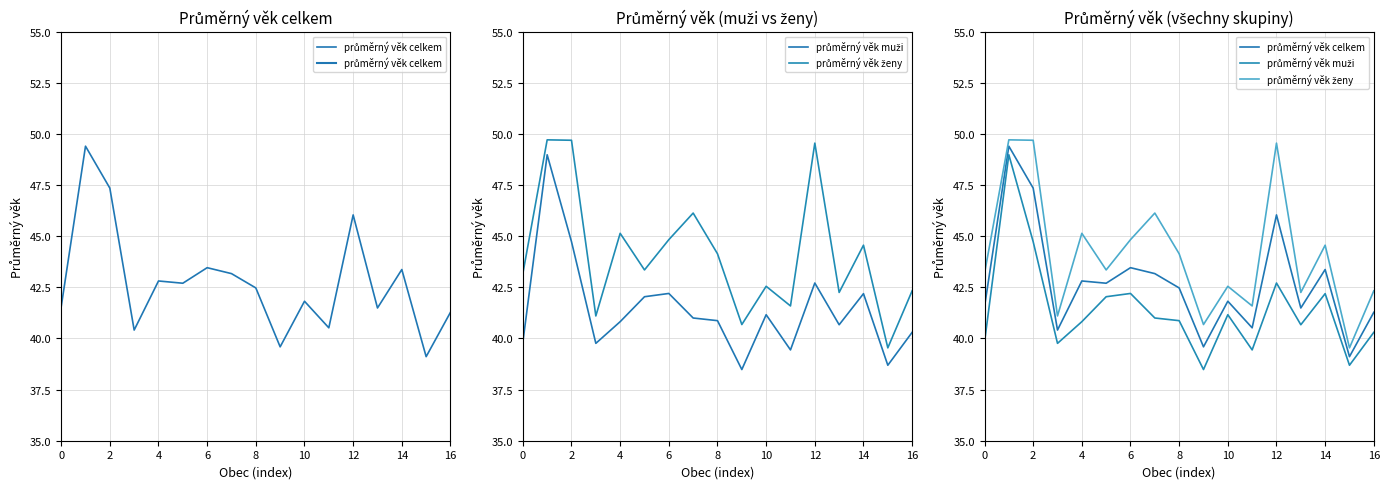

True or false: průměrný věk muži and průměrný věk celkem cross at least once.

False